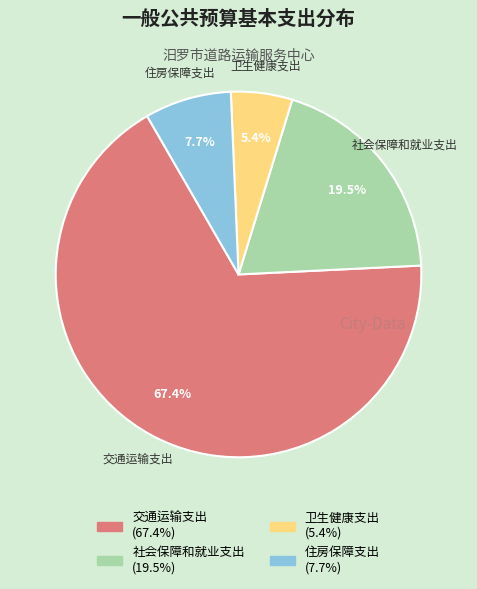

Rank the categories by value from highest to lowest.

交通运输支出, 社会保障和就业支出, 住房保障支出, 卫生健康支出